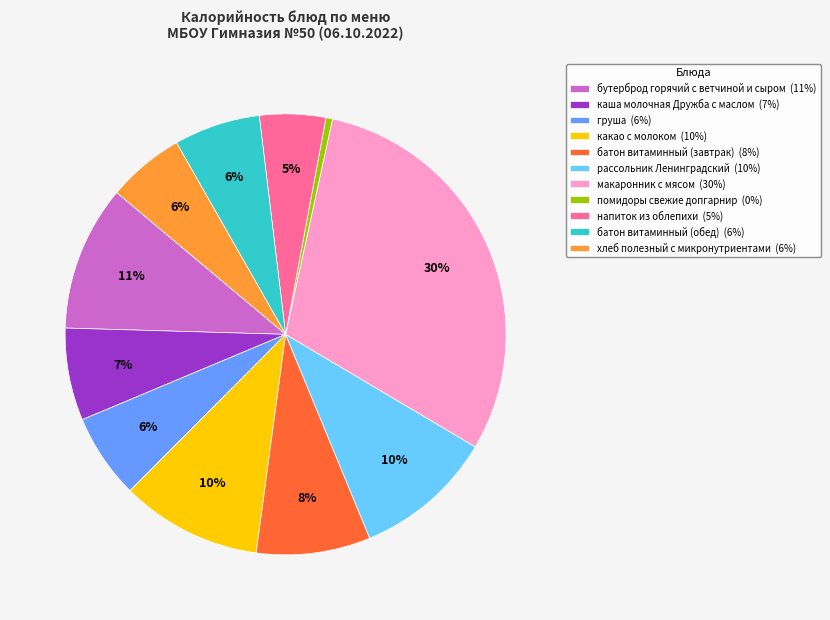

What is the largest slice in the pie chart?

макаронник с мясом